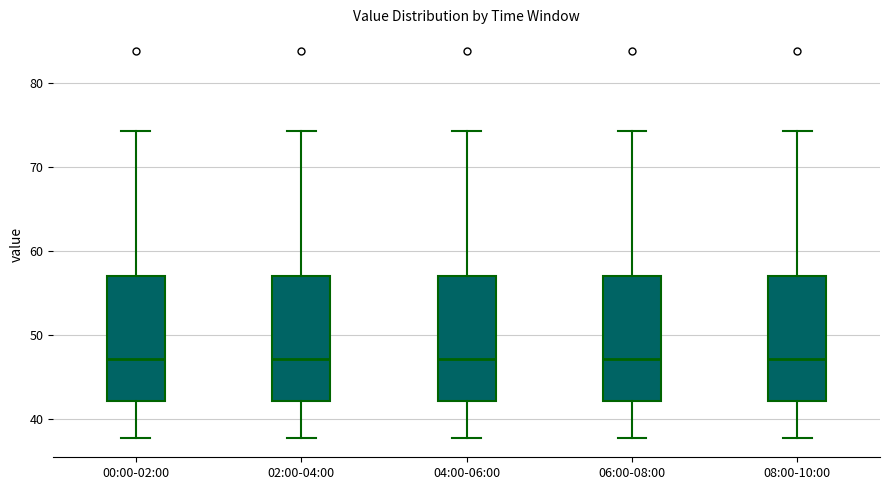

Reading left to right, read every box against the y-axis: the position of its median line, the range the box covers, and the ends of its whiskers. The values are not printed on the chart, so give them approximately, as read against the axis.

00:00-02:00: median 47, box 42 to 57, whiskers 38 to 74
02:00-04:00: median 47, box 42 to 57, whiskers 38 to 74
04:00-06:00: median 47, box 42 to 57, whiskers 38 to 74
06:00-08:00: median 47, box 42 to 57, whiskers 38 to 74
08:00-10:00: median 47, box 42 to 57, whiskers 38 to 74